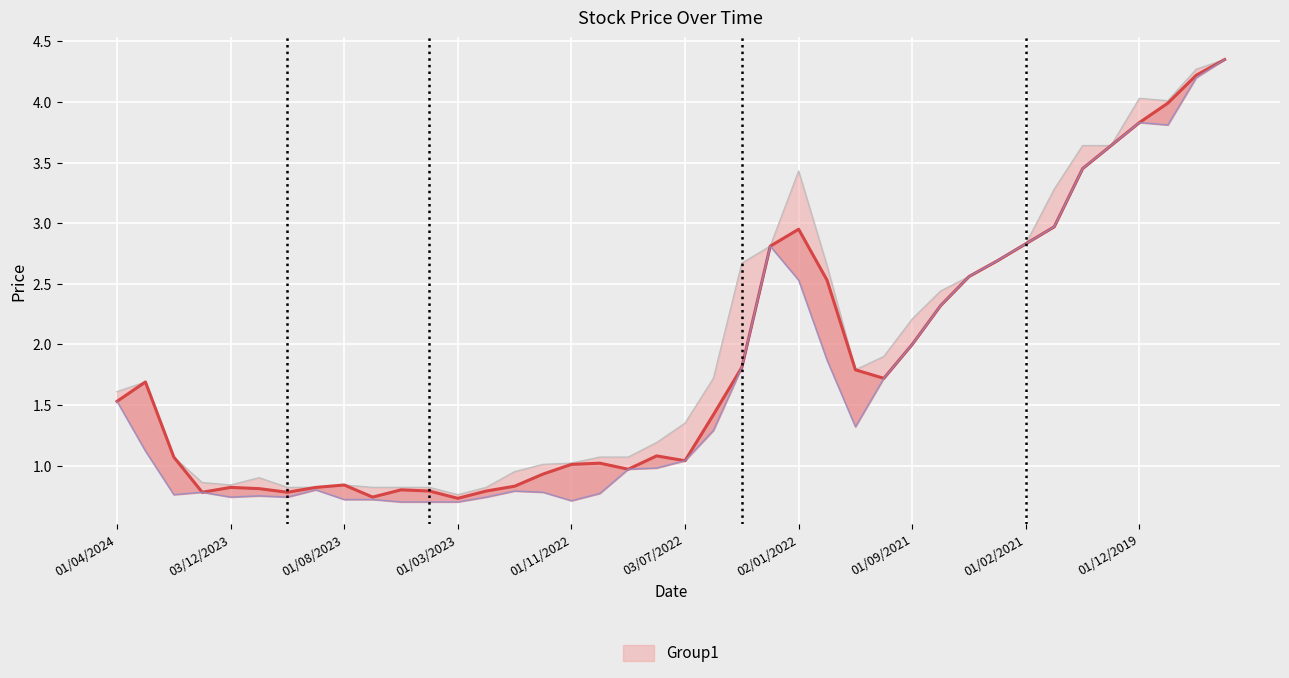

True or false: Closing and Low cross at least once.

False